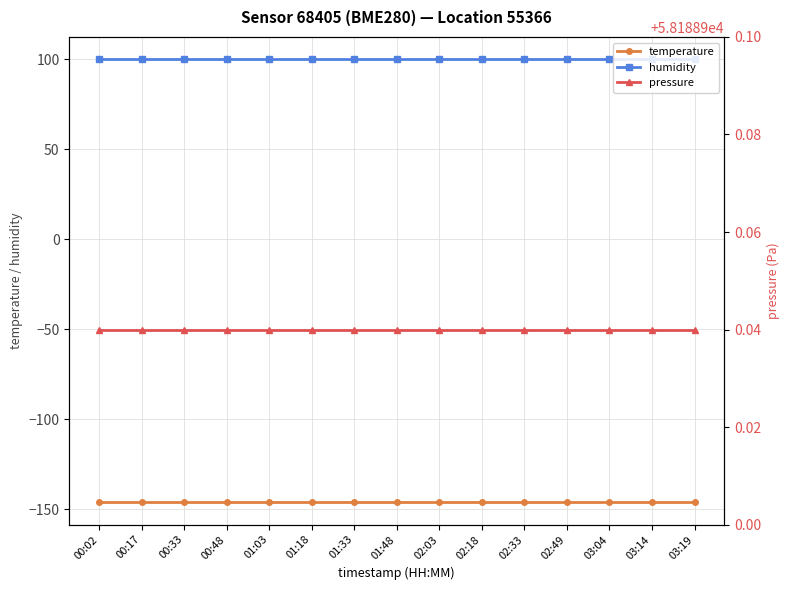

How many series are shown in this chart?

3